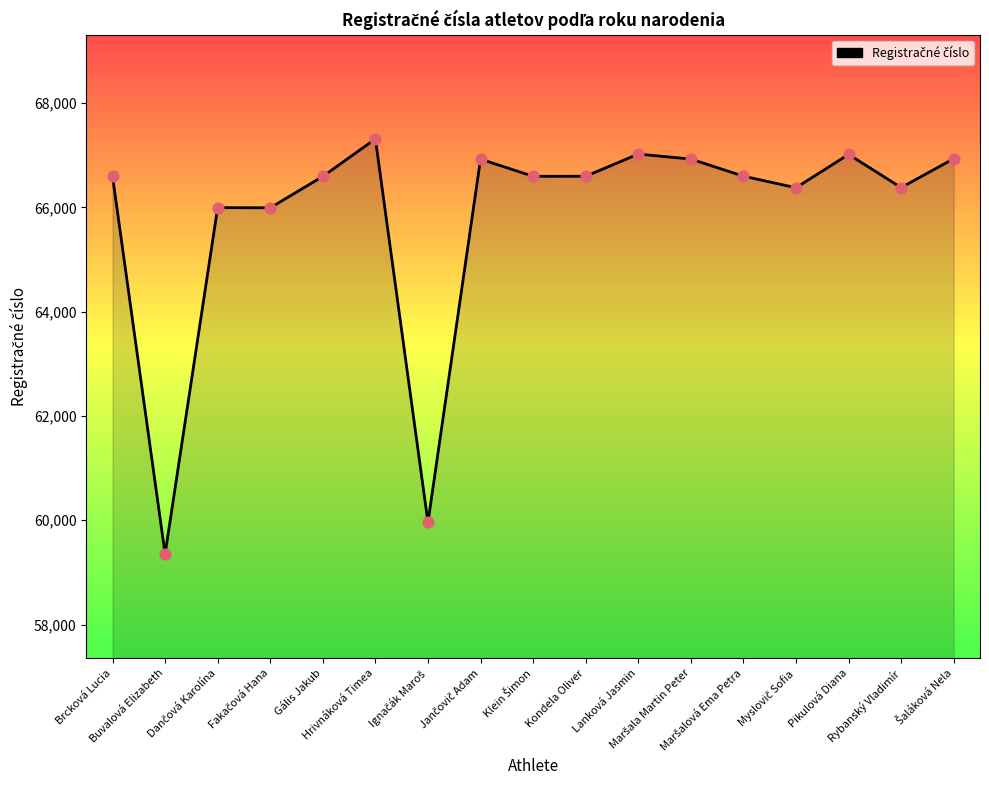

What is the difference between the maximum and minimum values?

7964